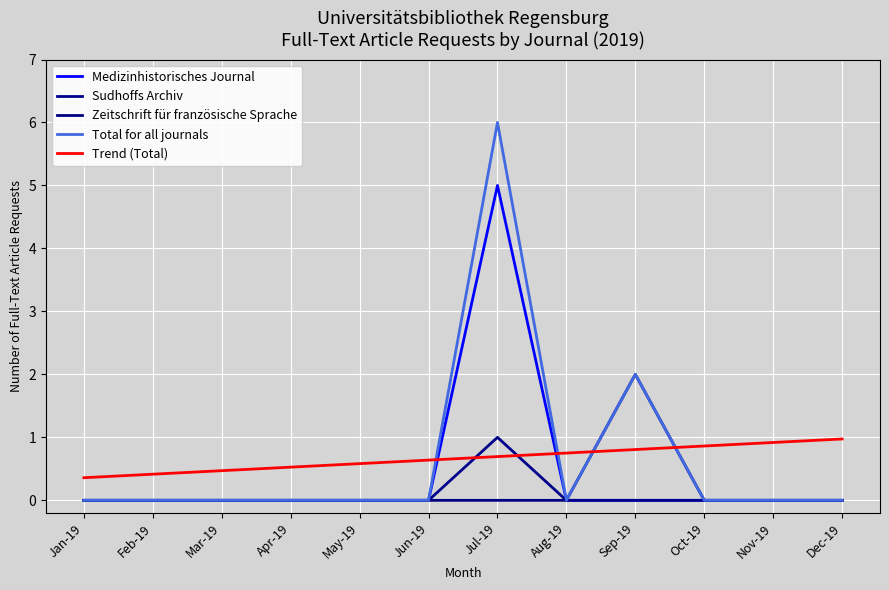

How many lines are shown in the chart?

5